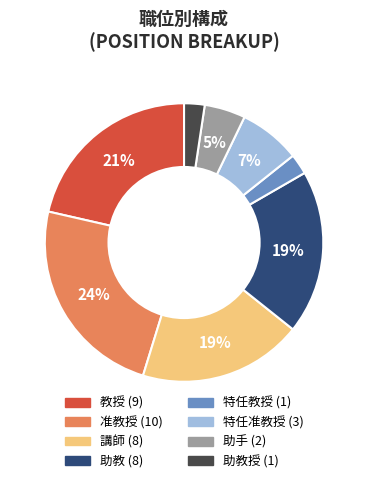

How many segments does this pie chart have?

8